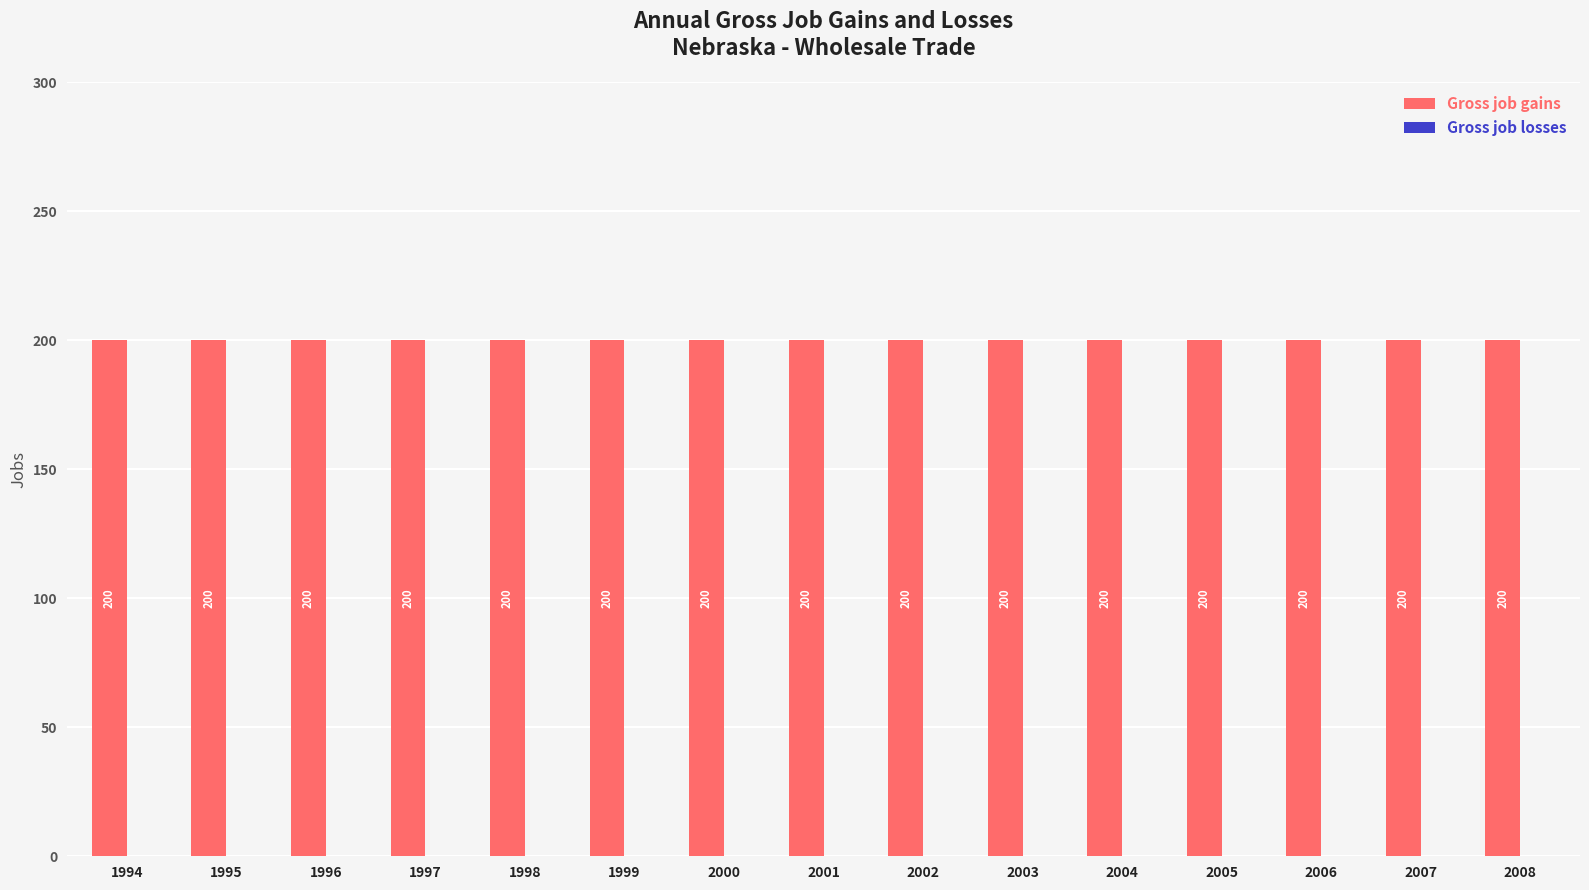

Is the value of Gross job gains at 1997 greater than the value of Gross job losses at 2008?

Yes